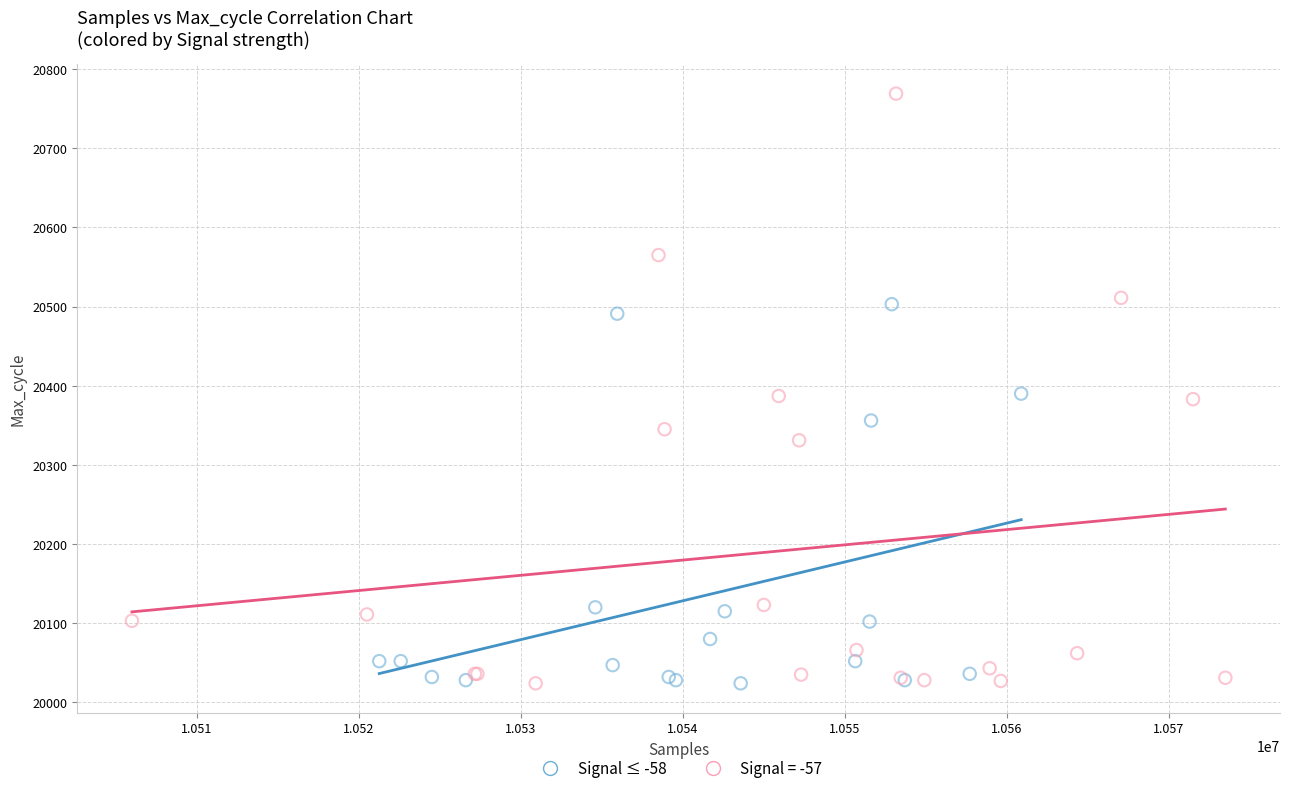

Which series reaches the maximum Y coordinate?

Signal = -57